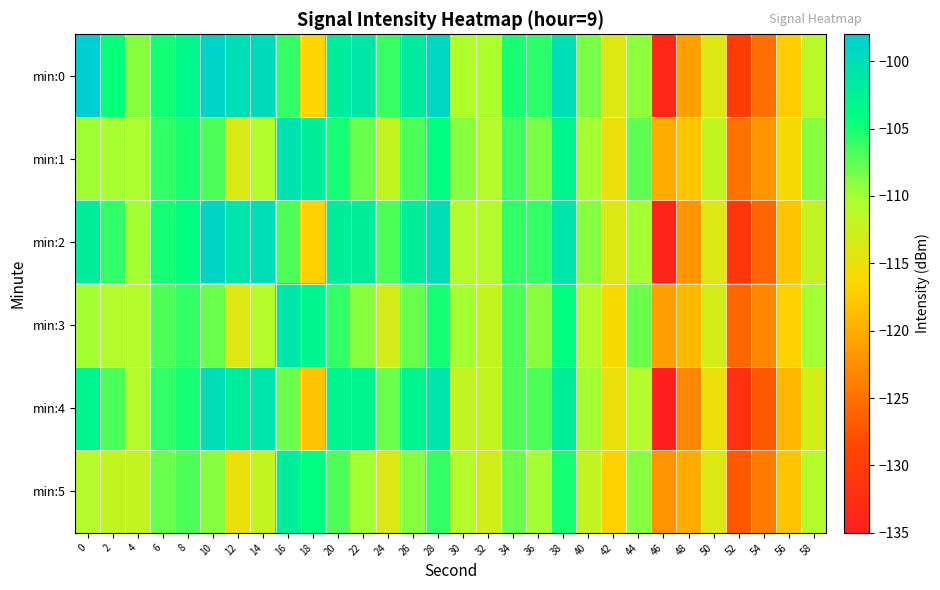

Which has a higher value, 42 or 32?

32